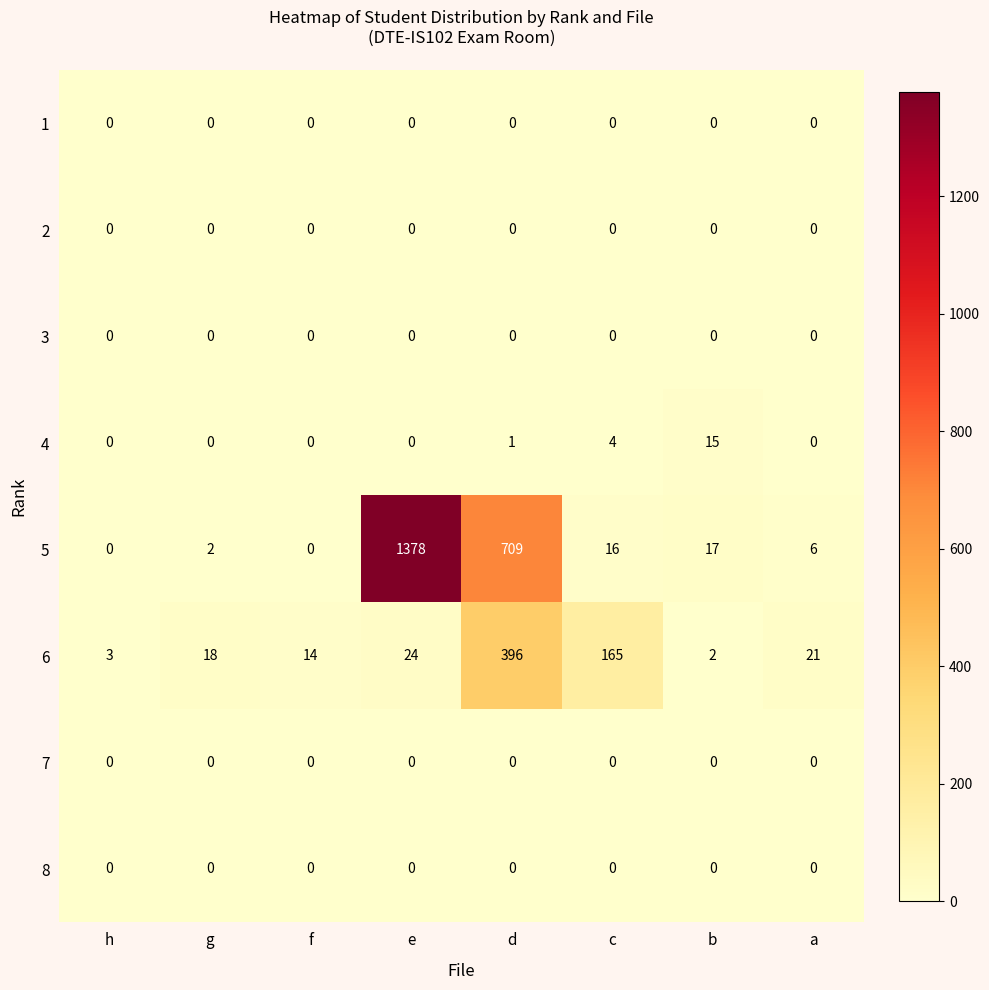

What is the difference between the highest and lowest values at f?

14